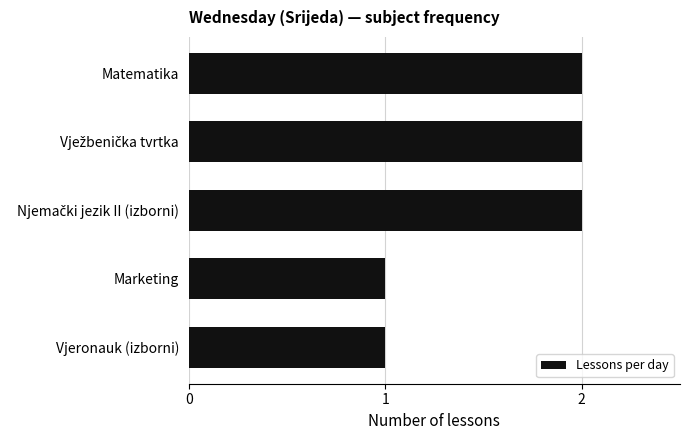

Reading top to bottom, list all the values displayed in this chart.

2	2	2	1	1